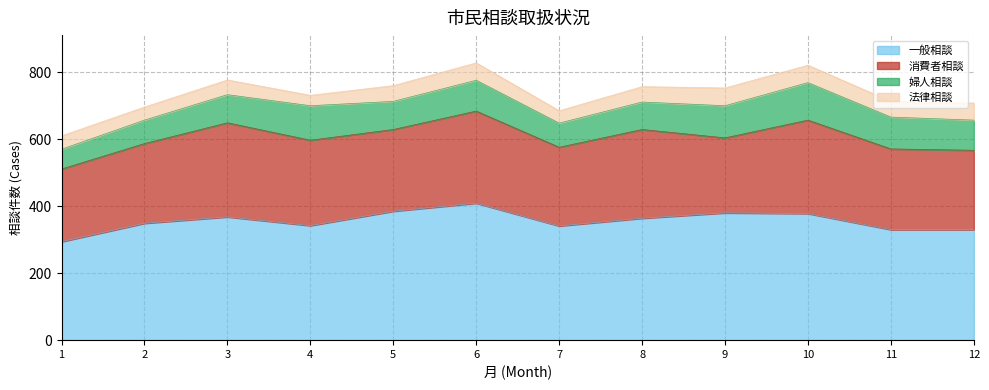

The value of 一般相談 at 12 is 330. True or false?

True